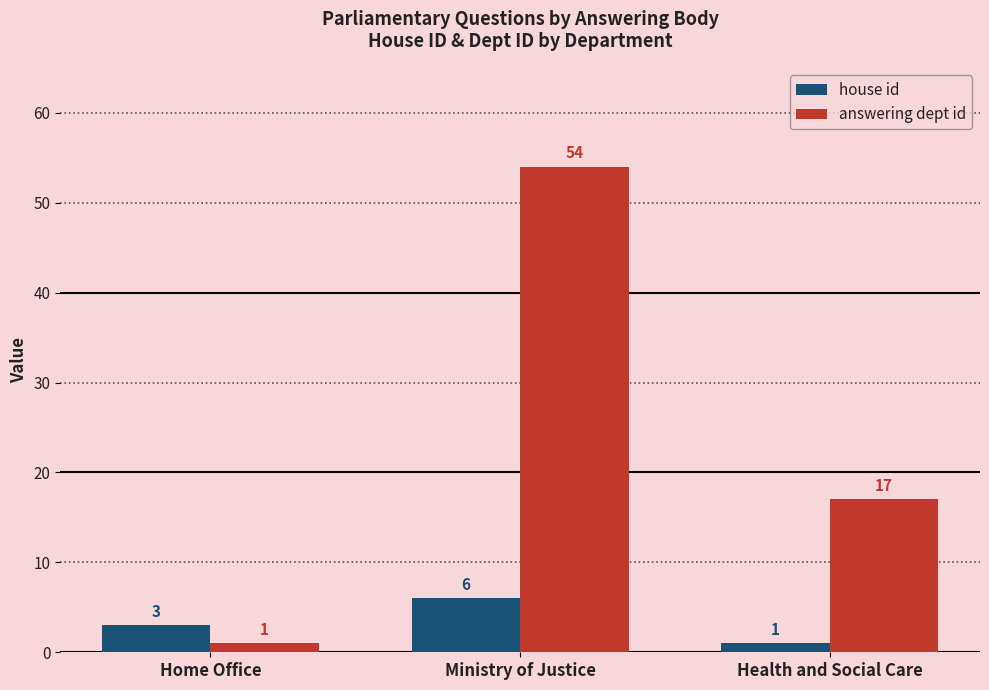

What are all the series names shown in the legend?

house id, answering dept id